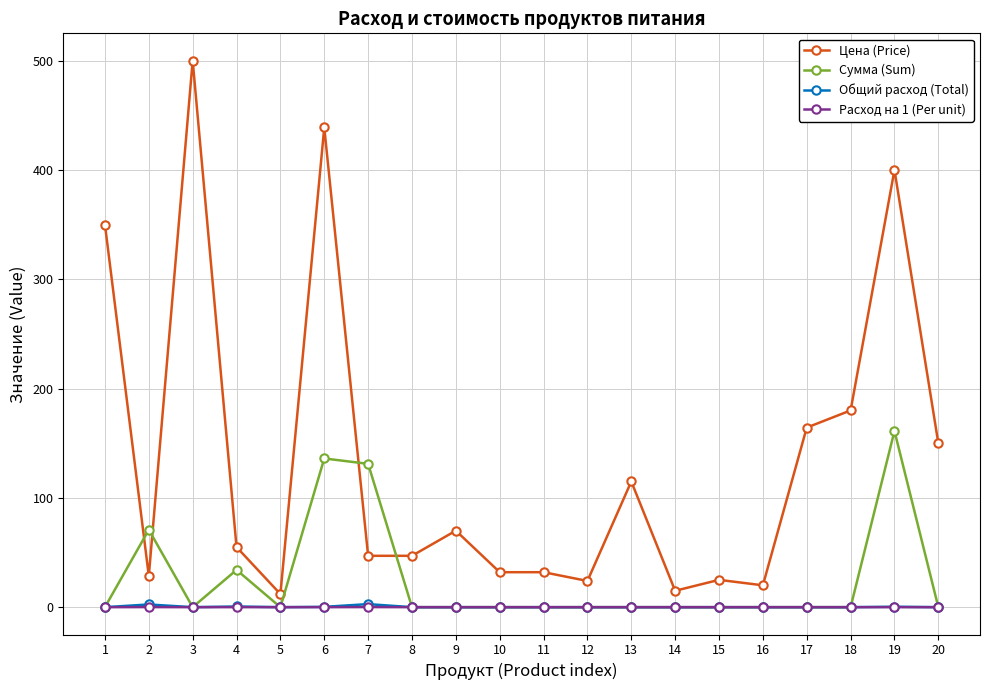

Is the value of Общий расход (Total) at 19 greater than the value of Сумма (Sum) at 4?

No